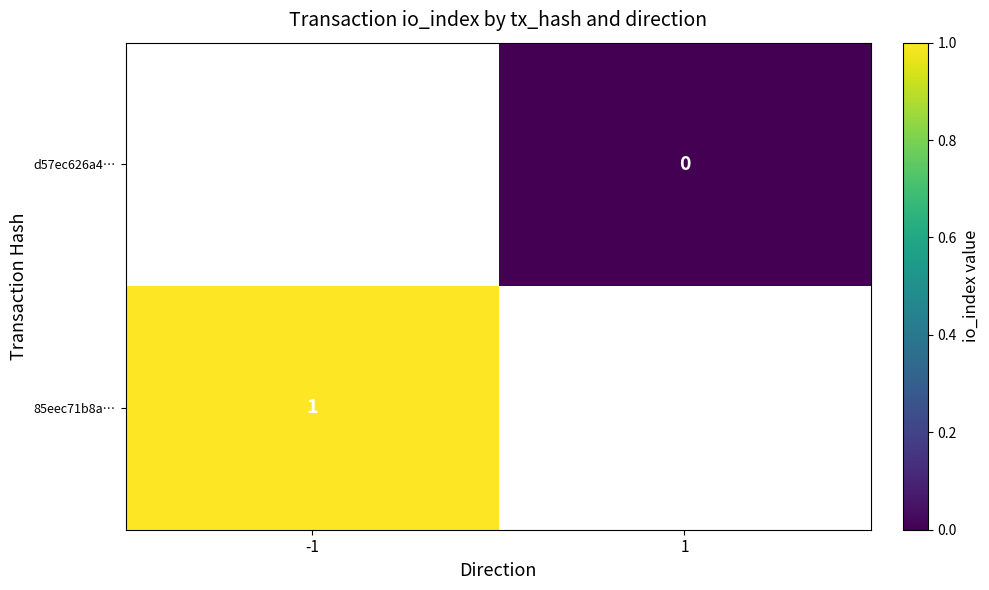

The 85eec71b8a… series shows 1 at -1. True or false?

True